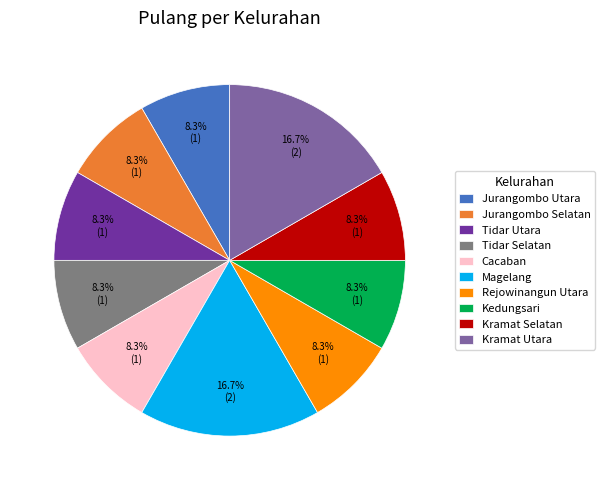

How many slices are in this pie chart?

10